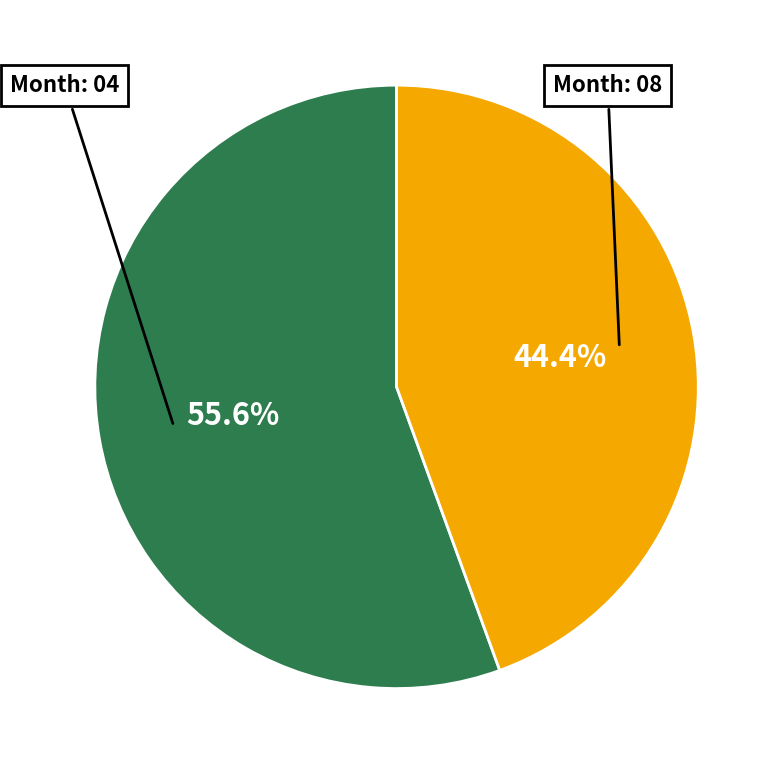

Is there a majority slice in this chart?

Yes